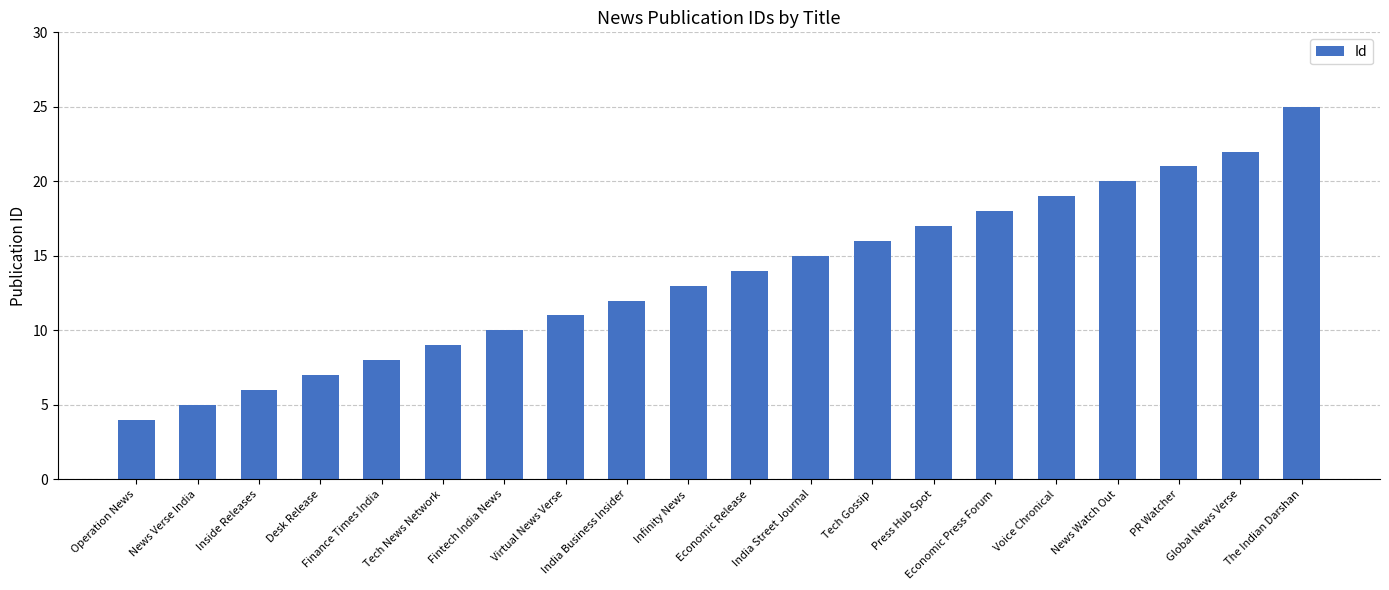

True or false: the data shows 9 at Tech News Network.

True